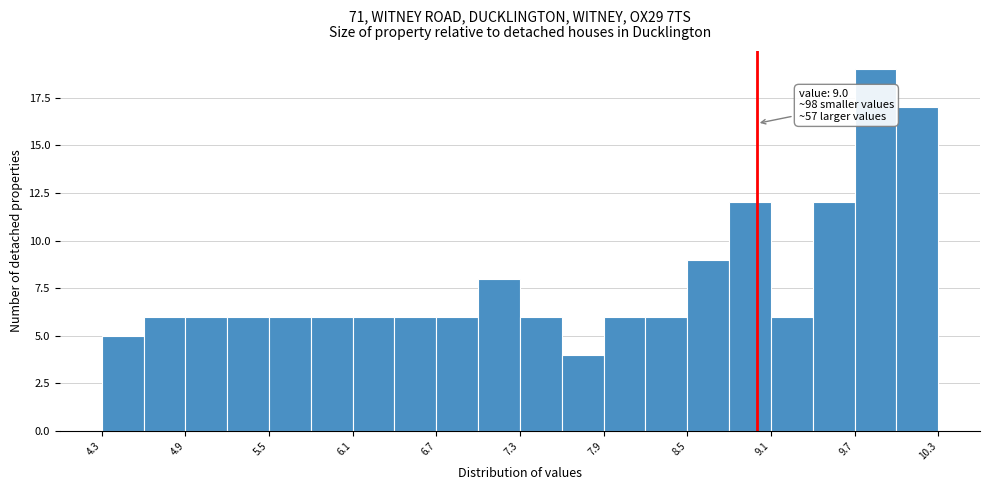

Around what value on the x-axis is the tallest bar? Give the approximate position of its centre, as read against the axis.

9.9